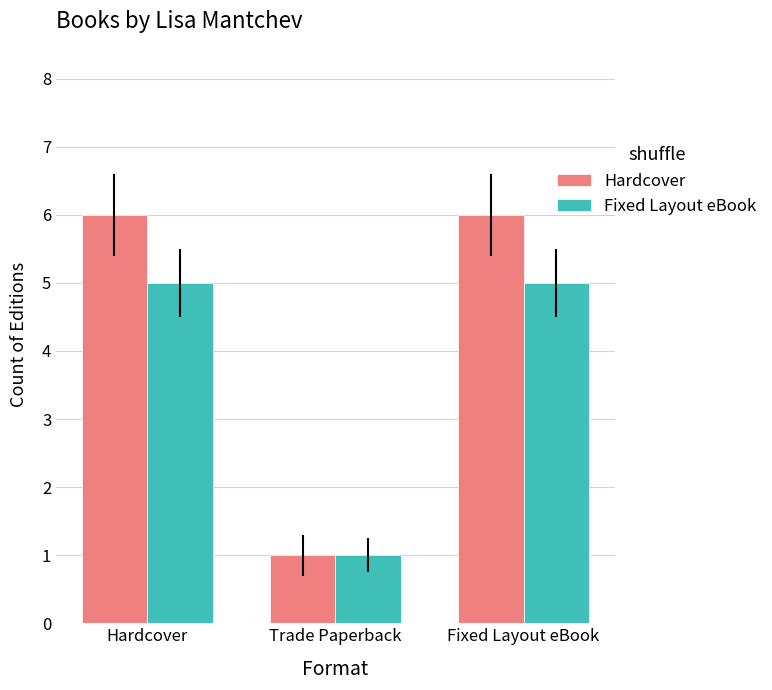

List the series in order of their overall mean, highest first.

Hardcover, Fixed Layout eBook